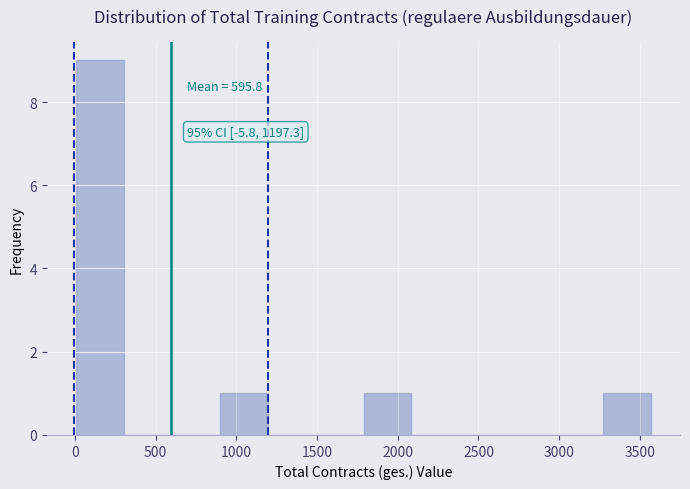

Which range on the x-axis has the tallest bar?

0 to 300